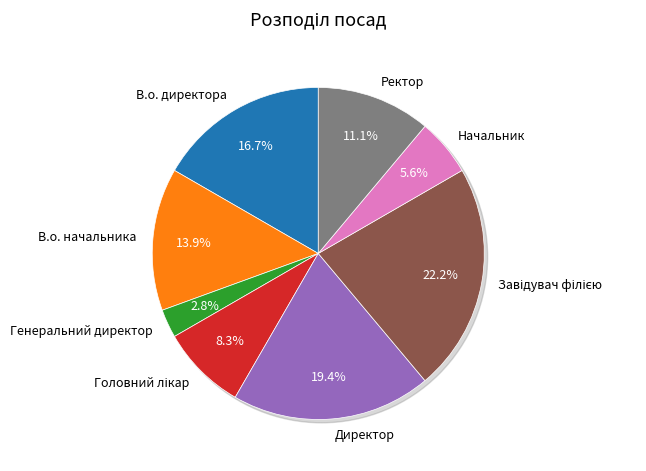

What is the largest slice in the pie chart?

Завідувач філією